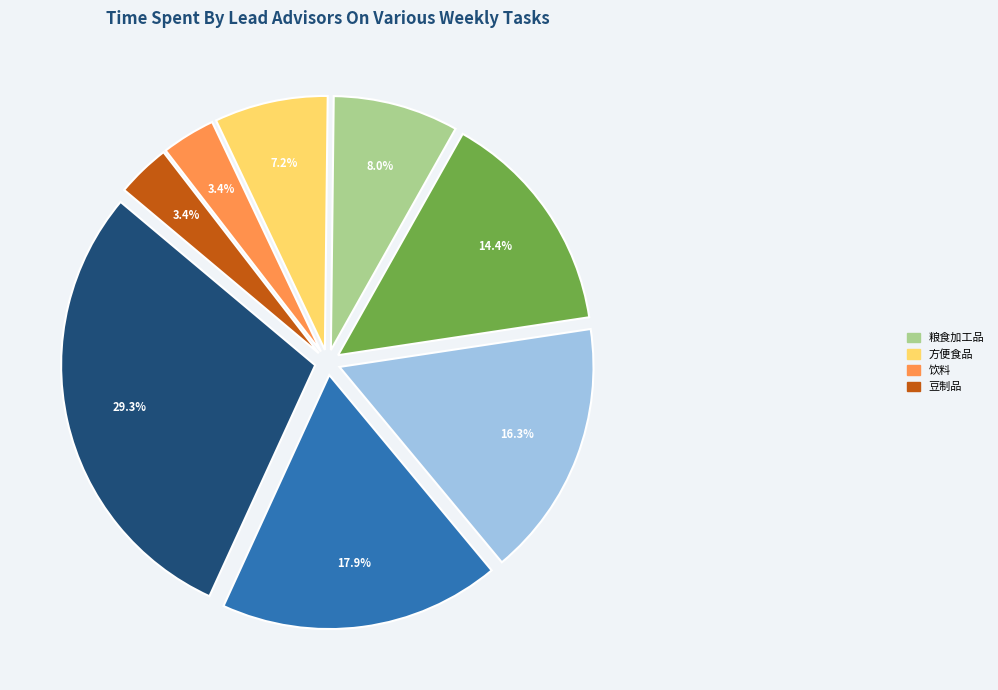

Is there any slice that represents more than half of the pie?

No